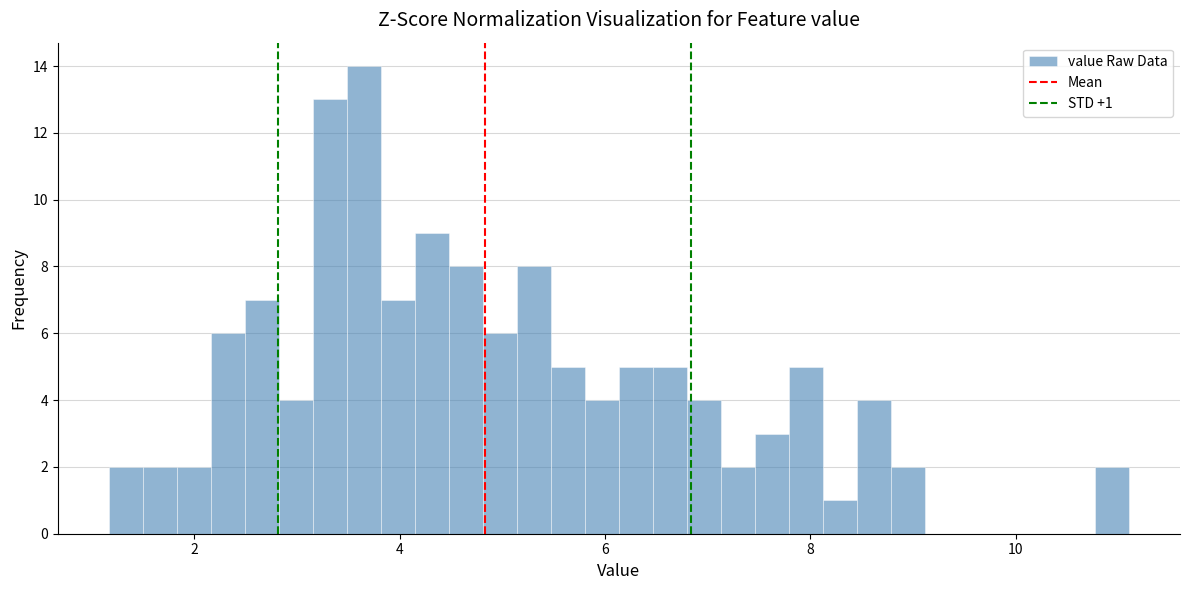

Read against the x-axis, roughly where is the centre of the tallest bar?

3.6